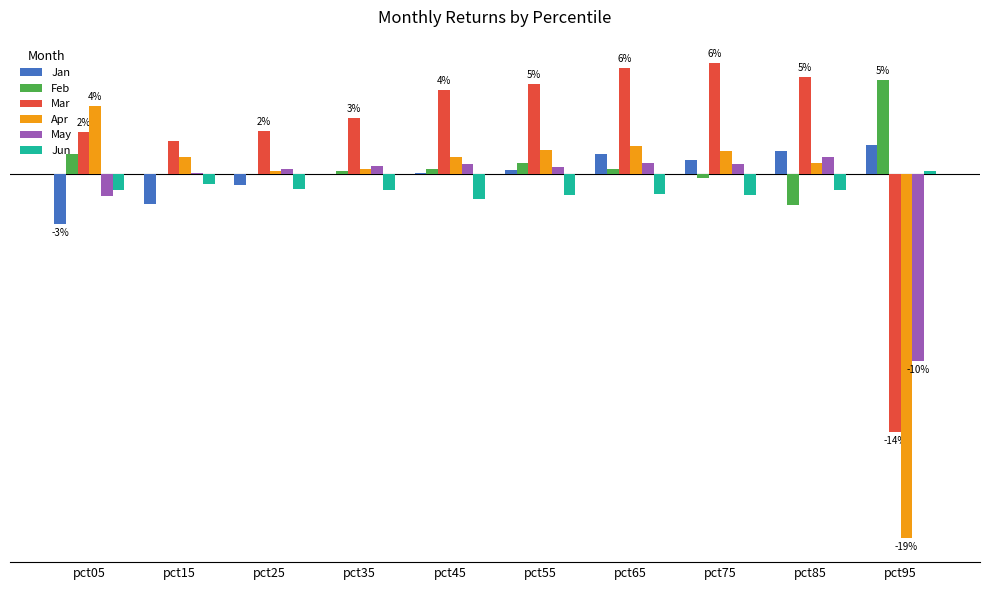

Between pct85 and pct65, which is larger?

pct85